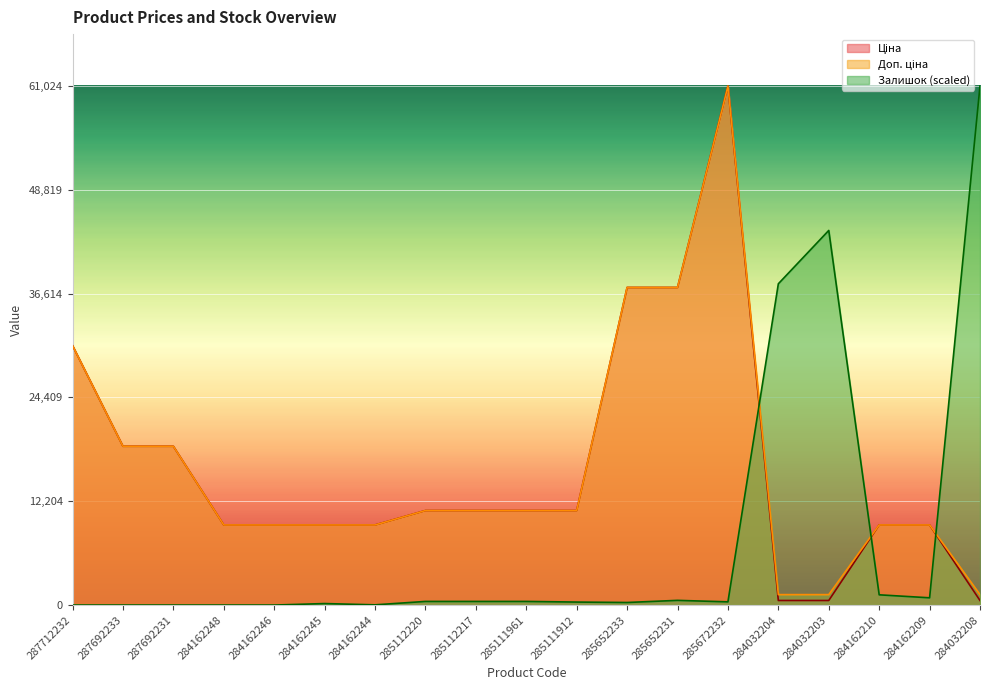

At which category does Ціна reach its first local peak?

285672232